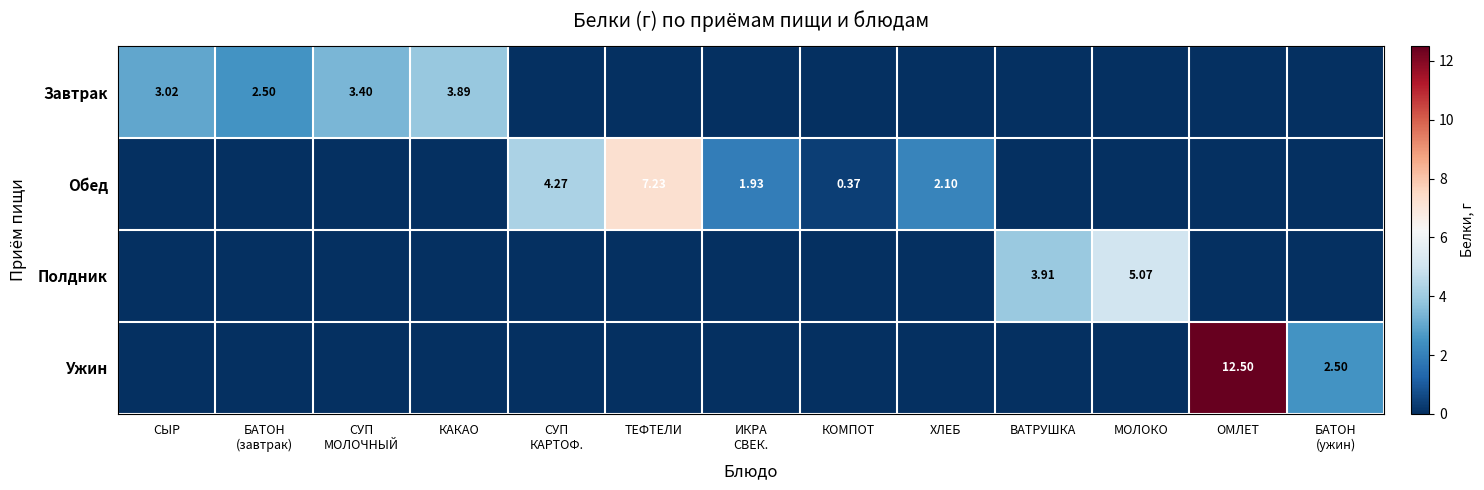

Where is Обед nearest to the value 3?

ХЛЕБ